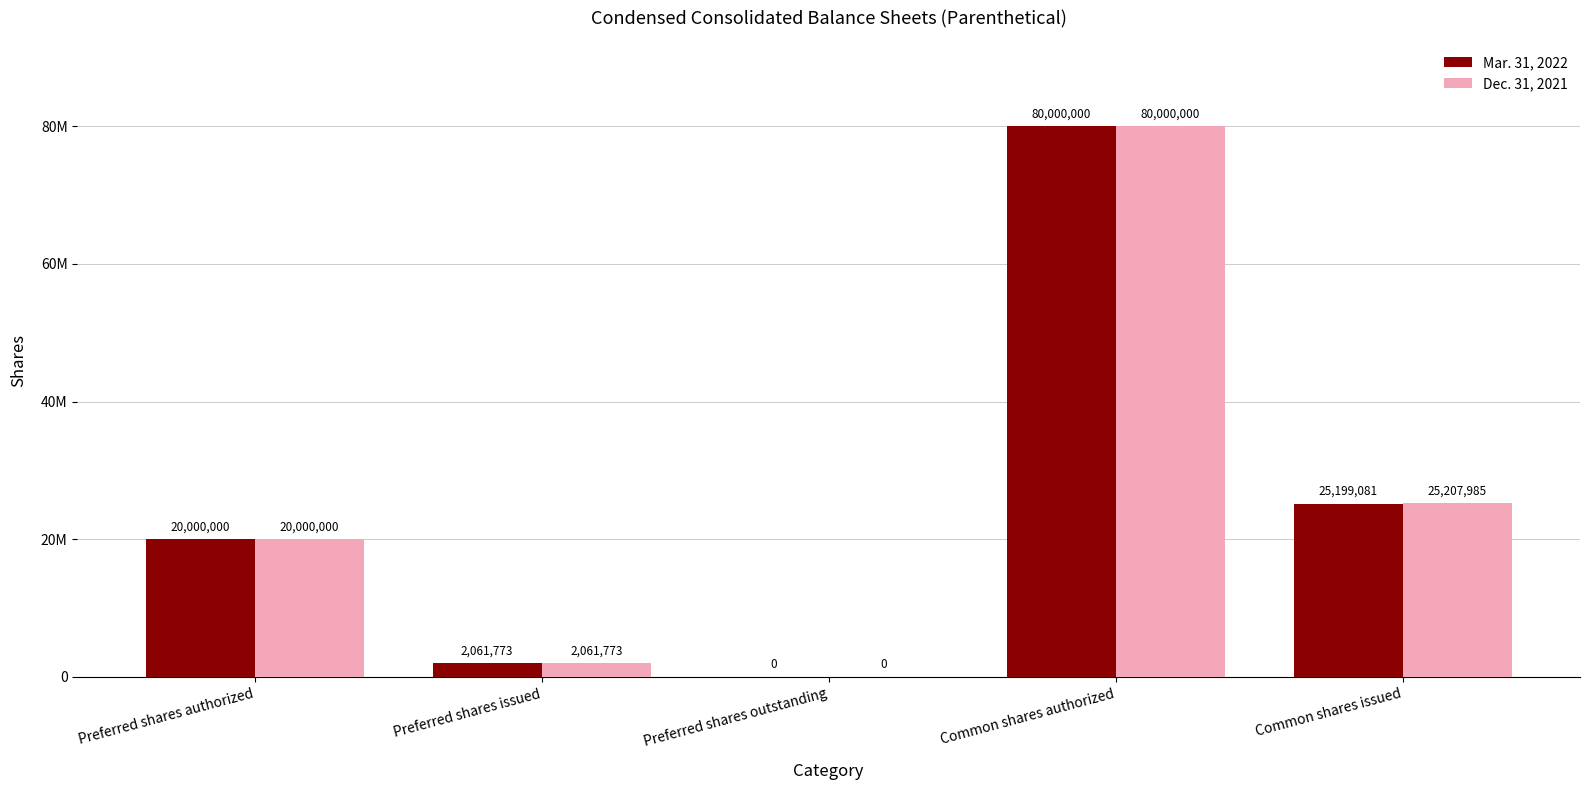

What are all the series names shown in the legend?

Mar. 31, 2022, Dec. 31, 2021